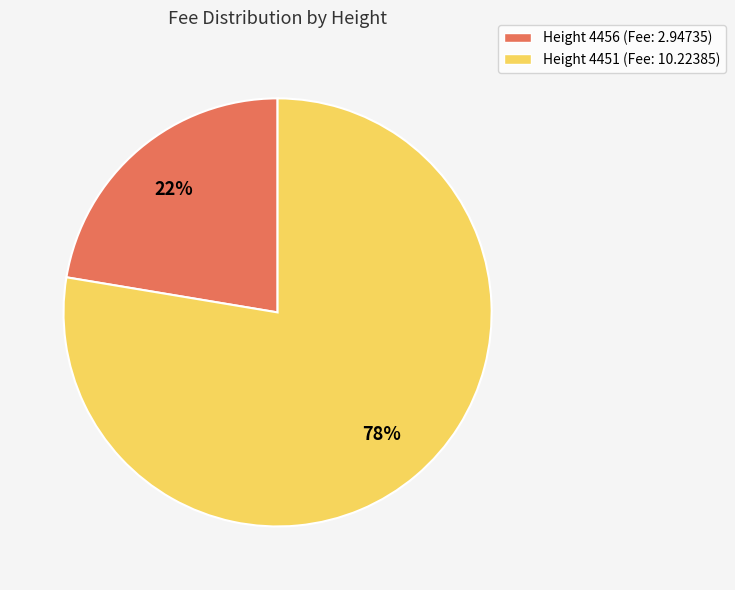

True or false: Height 4456 accounts for 28% of the total.

False